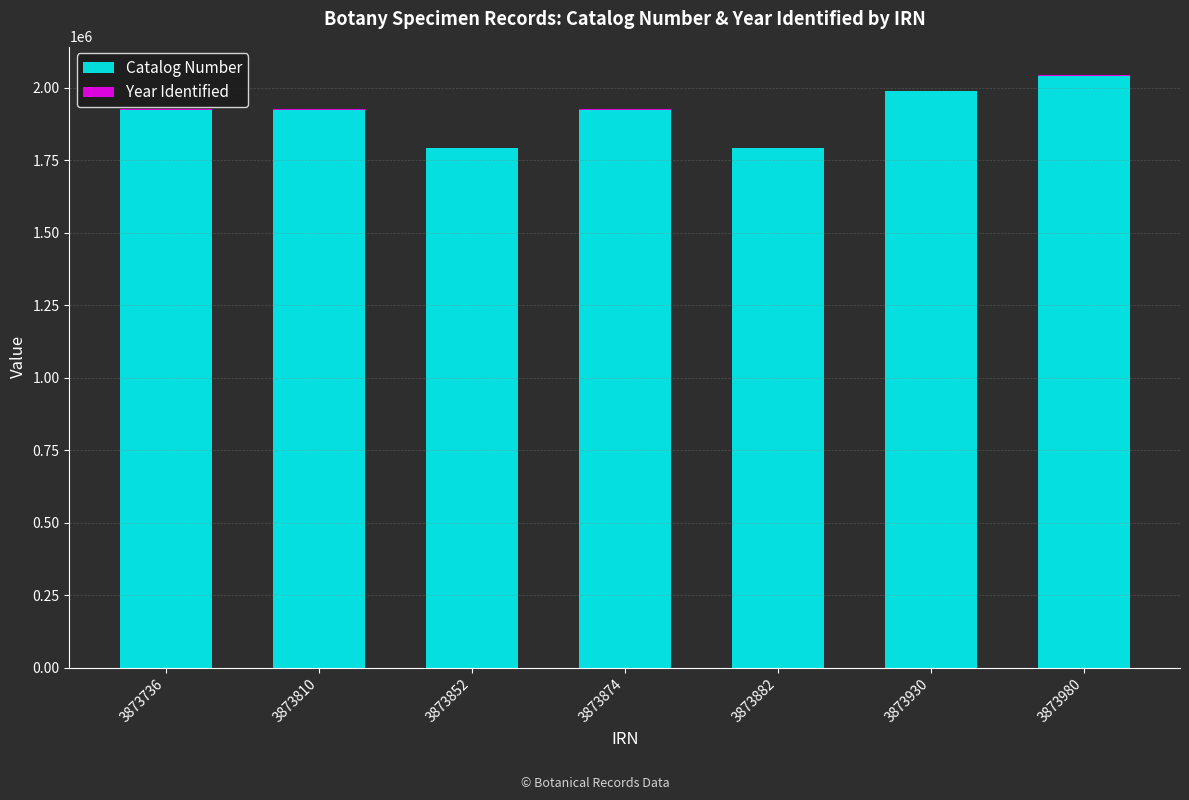

How many distinct data groups are displayed?

2